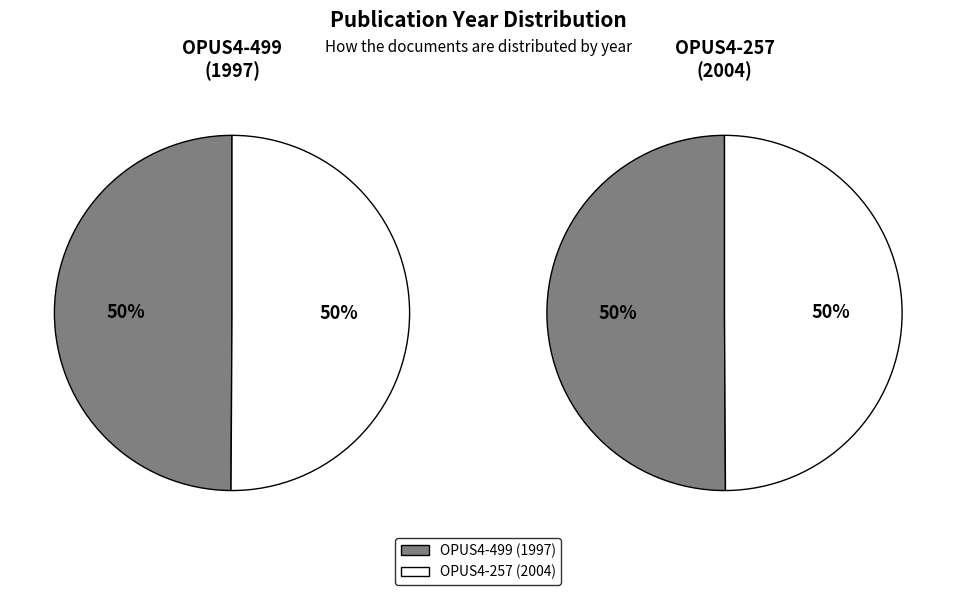

To the nearest percent, what is the average slice percentage?

50%